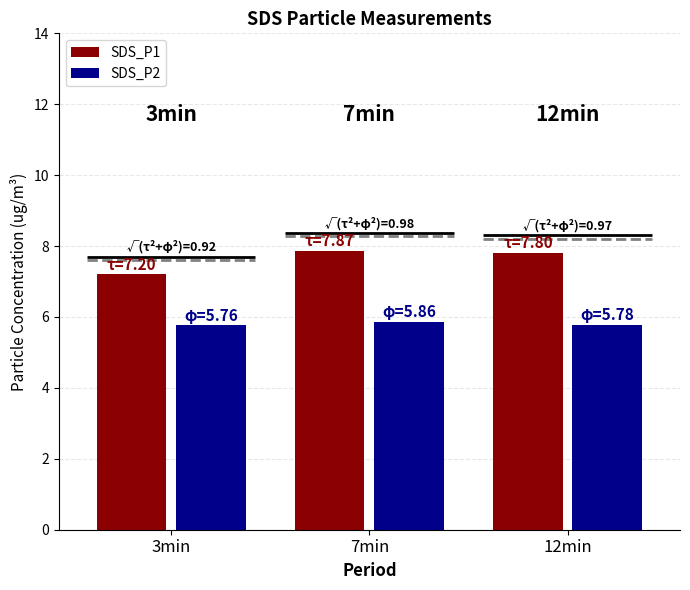

At which label is SDS_P1 closest to 7?

3min